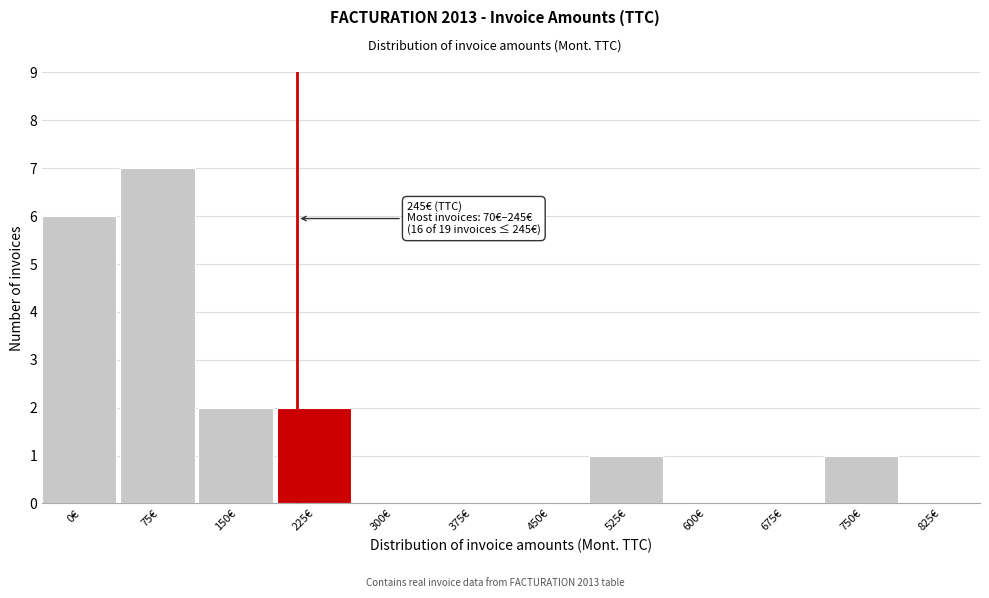

Reading right to left, list all the values displayed in this chart.

825€=0	750€=1	675€=0	600€=0	525€=1	450€=0	375€=0	300€=0	225€=2	150€=2	75€=7	0€=6